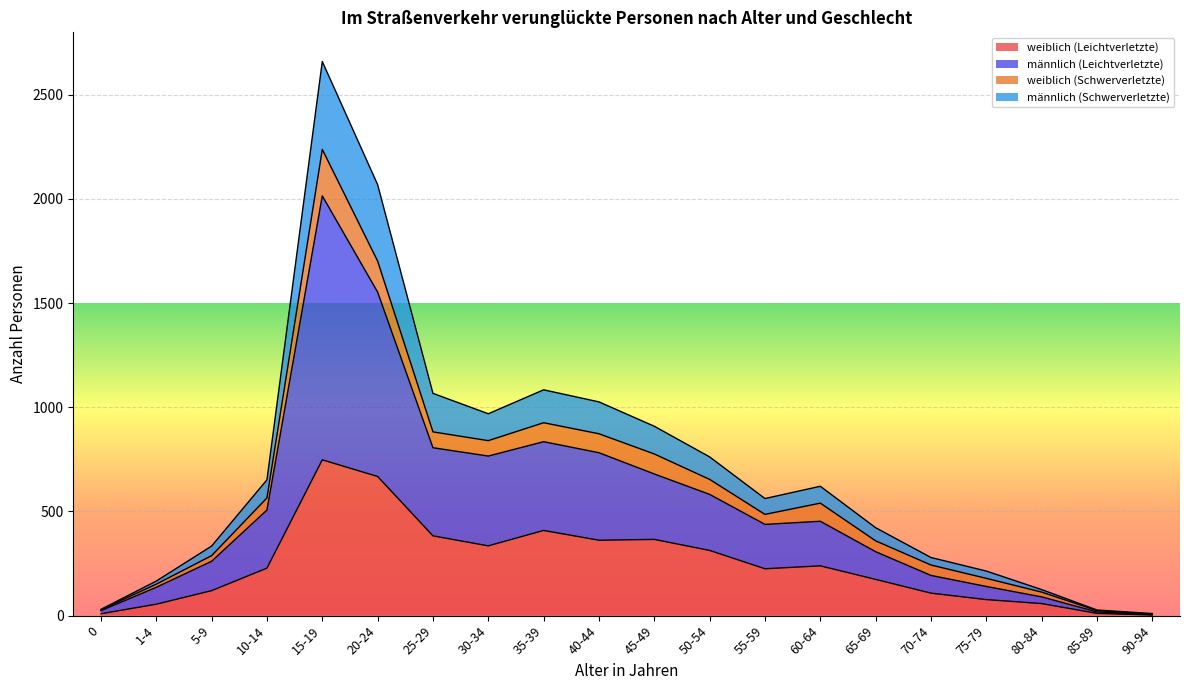

What is the highest value of the weiblich (Leichtverletzte) series?

748